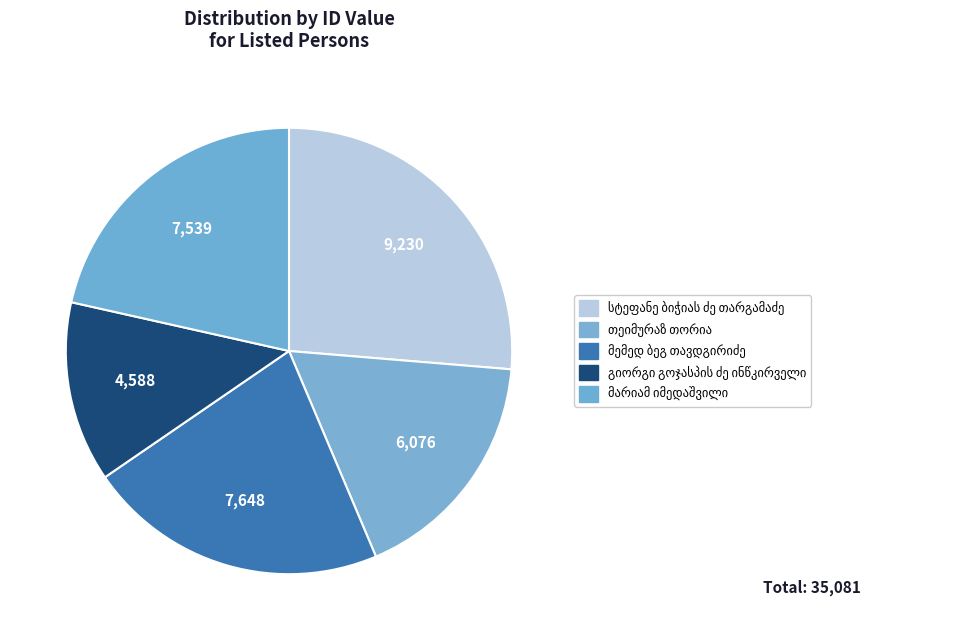

Approximately how many times larger is the value at გიორგი გოჯასპის ძე ინწკირველი compared to მარიამ იმედაშვილი?

0.6